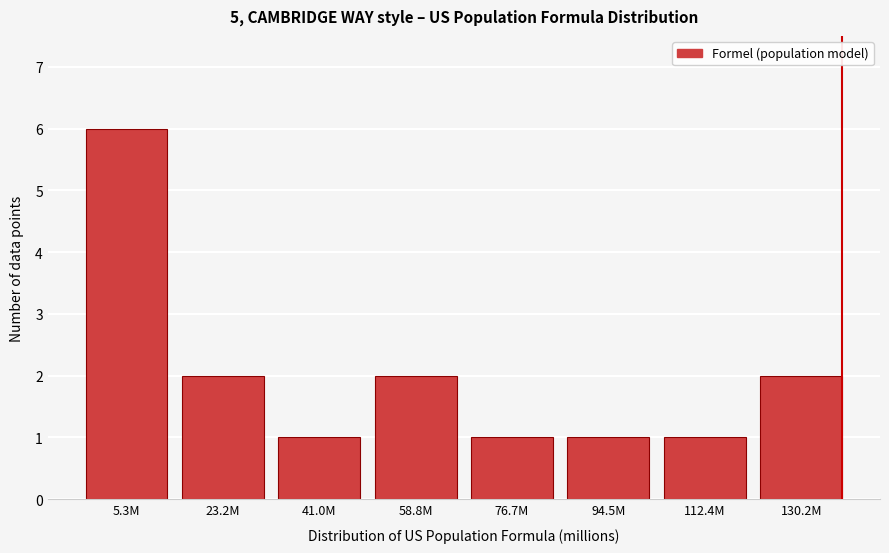

Reading left to right, extract all data points from this chart.

5.3M=6	23.2M=2	41.0M=1	58.8M=2	76.7M=1	94.5M=1	112.4M=1	130.2M=2